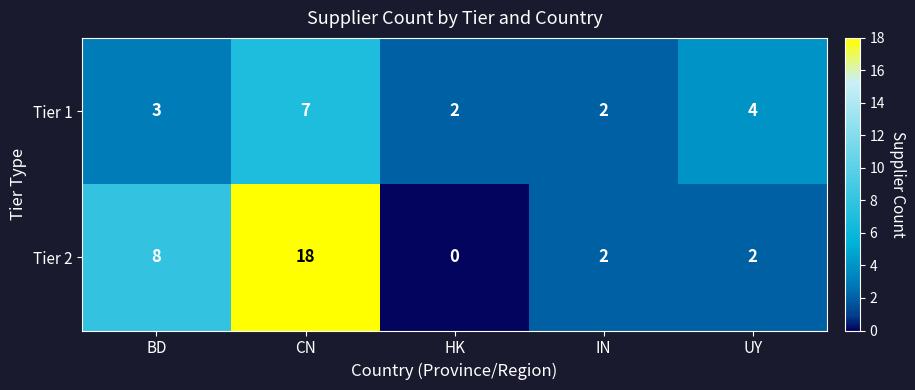

Count the number of data series in this chart.

2